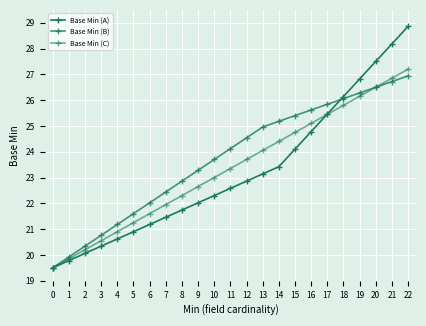

Between 18 and 20, which series saw the biggest shift?

Base Min (A)